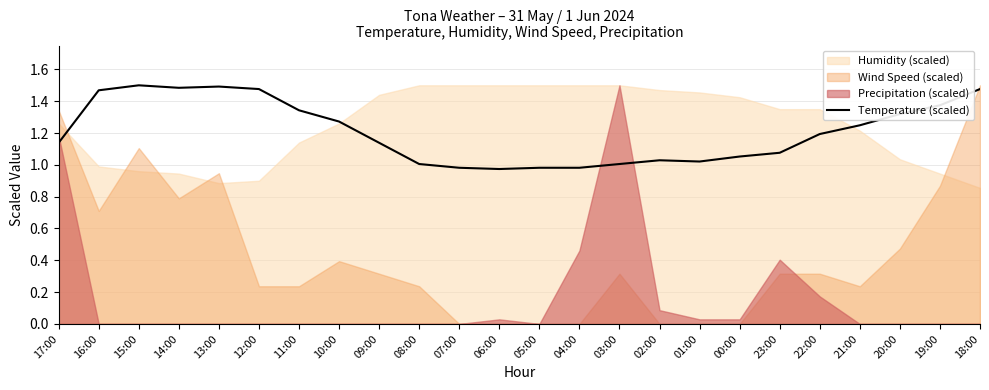

What is the sum of all values?

29.0